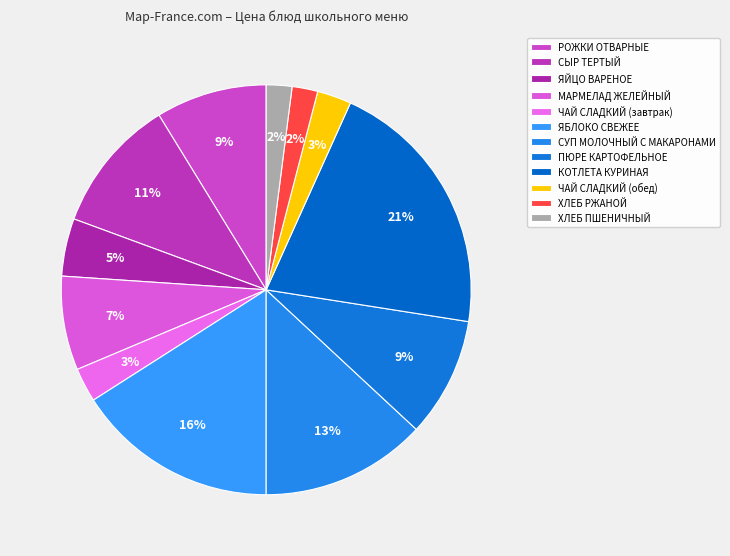

How many slices are in this pie chart?

12